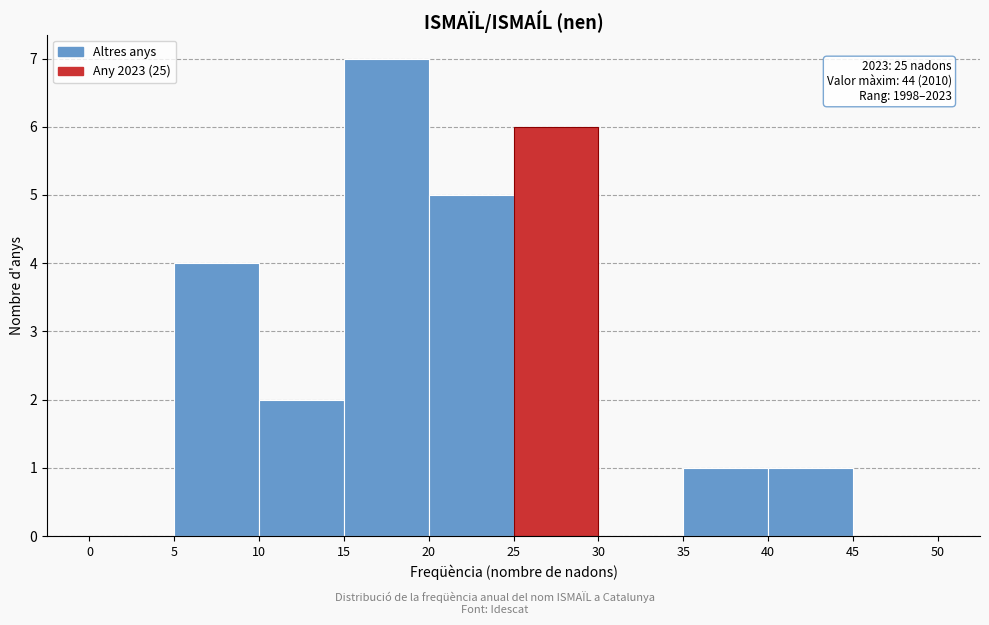

Which range on the x-axis has the tallest bar?

15 to 20